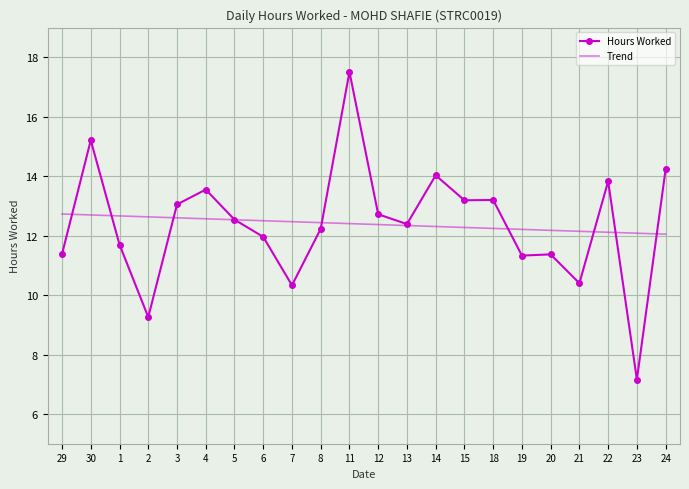

What position from the left is 23?

21